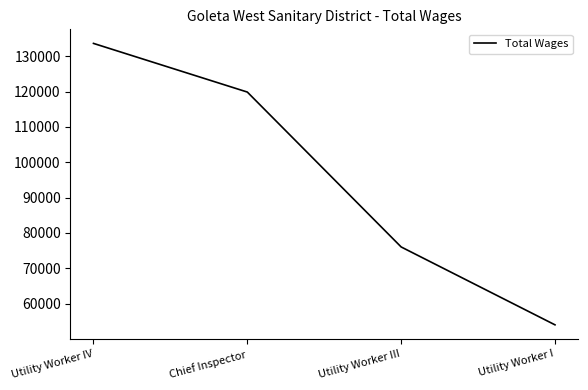

Reading left to right, what are all the values shown in this chart?

133616	119852	76032	53997